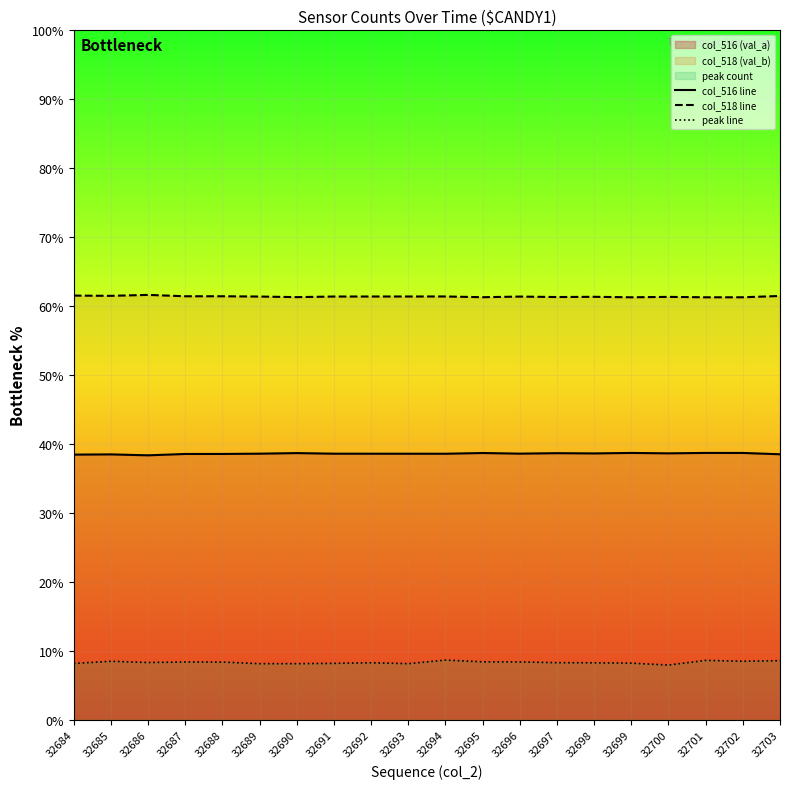

What is the difference between the maximum and minimum values in the col_518 line series?

0.3